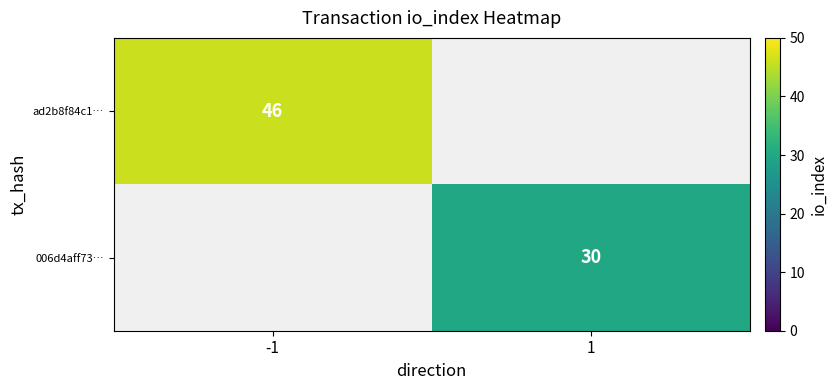

The ad2b8f84c1… series shows 46 at -1. True or false?

True